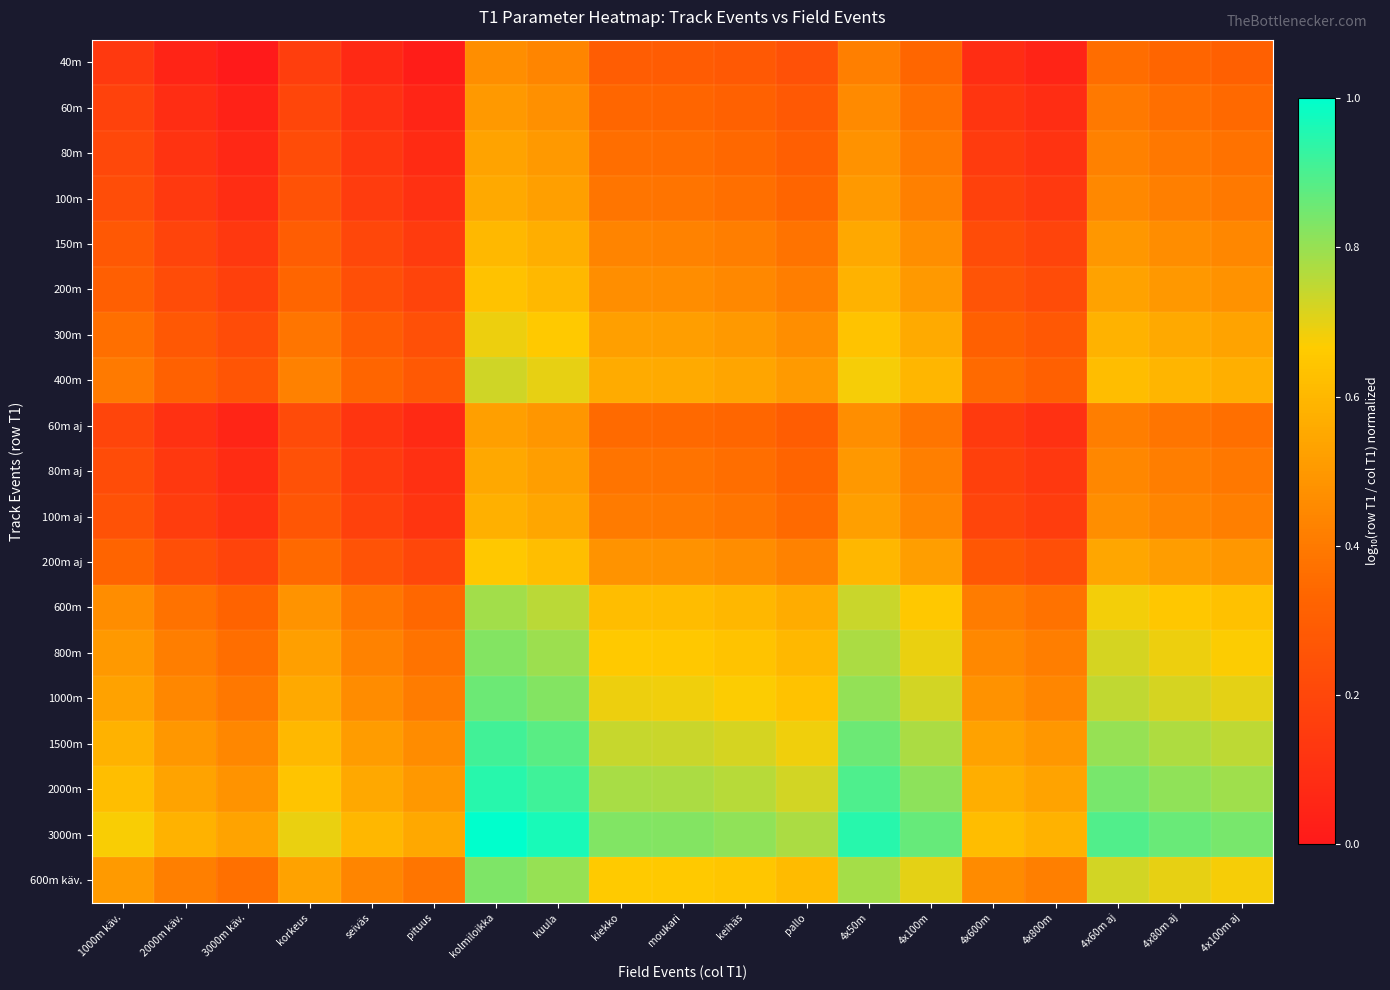

Reading left to right, list all the values displayed in this chart.

40m: 1000m käv.=0.1	2000m käv.=0.1	3000m käv.=0.0	korkeus=0.2	seiväs=0.1	pituus=0.0	kolmiloikka=0.5	kuula=0.4	kiekko=0.3	moukari=0.3	keihäs=0.3	pallo=0.2	4x50m=0.4	4x100m=0.3	4x600m=0.1	4x800m=0.0	4x60m aj=0.4	4x80m aj=0.3	4x100m aj=0.3
60m: 1000m käv.=0.2	2000m käv.=0.1	3000m käv.=0.0	korkeus=0.2	seiväs=0.1	pituus=0.1	kolmiloikka=0.5	kuula=0.5	kiekko=0.3	moukari=0.3	keihäs=0.3	pallo=0.3	4x50m=0.5	4x100m=0.4	4x600m=0.1	4x800m=0.1	4x60m aj=0.4	4x80m aj=0.4	4x100m aj=0.3
80m: 1000m käv.=0.2	2000m käv.=0.1	3000m käv.=0.1	korkeus=0.2	seiväs=0.1	pituus=0.1	kolmiloikka=0.5	kuula=0.5	kiekko=0.4	moukari=0.4	keihäs=0.3	pallo=0.3	4x50m=0.5	4x100m=0.4	4x600m=0.2	4x800m=0.1	4x60m aj=0.4	4x80m aj=0.4	4x100m aj=0.4
100m: 1000m käv.=0.2	2000m käv.=0.1	3000m käv.=0.1	korkeus=0.2	seiväs=0.2	pituus=0.1	kolmiloikka=0.6	kuula=0.5	kiekko=0.4	moukari=0.4	keihäs=0.4	pallo=0.3	4x50m=0.5	4x100m=0.4	4x600m=0.2	4x800m=0.1	4x60m aj=0.4	4x80m aj=0.4	4x100m aj=0.4
150m: 1000m käv.=0.3	2000m käv.=0.2	3000m käv.=0.1	korkeus=0.3	seiväs=0.2	pituus=0.2	kolmiloikka=0.6	kuula=0.6	kiekko=0.4	moukari=0.4	keihäs=0.4	pallo=0.4	4x50m=0.5	4x100m=0.5	4x600m=0.2	4x800m=0.2	4x60m aj=0.5	4x80m aj=0.5	4x100m aj=0.4
200m: 1000m käv.=0.3	2000m käv.=0.2	3000m käv.=0.2	korkeus=0.3	seiväs=0.2	pituus=0.2	kolmiloikka=0.6	kuula=0.6	kiekko=0.5	moukari=0.5	keihäs=0.4	pallo=0.4	4x50m=0.6	4x100m=0.5	4x600m=0.3	4x800m=0.2	4x60m aj=0.5	4x80m aj=0.5	4x100m aj=0.5
300m: 1000m käv.=0.4	2000m käv.=0.3	3000m käv.=0.2	korkeus=0.4	seiväs=0.3	pituus=0.2	kolmiloikka=0.7	kuula=0.7	kiekko=0.5	moukari=0.5	keihäs=0.5	pallo=0.5	4x50m=0.6	4x100m=0.6	4x600m=0.3	4x800m=0.3	4x60m aj=0.6	4x80m aj=0.6	4x100m aj=0.5
400m: 1000m käv.=0.4	2000m käv.=0.3	3000m käv.=0.3	korkeus=0.4	seiväs=0.3	pituus=0.3	kolmiloikka=0.7	kuula=0.7	kiekko=0.6	moukari=0.6	keihäs=0.5	pallo=0.5	4x50m=0.7	4x100m=0.6	4x600m=0.3	4x800m=0.3	4x60m aj=0.6	4x80m aj=0.6	4x100m aj=0.6
60m aj: 1000m käv.=0.2	2000m käv.=0.1	3000m käv.=0.1	korkeus=0.2	seiväs=0.1	pituus=0.1	kolmiloikka=0.5	kuula=0.5	kiekko=0.4	moukari=0.3	keihäs=0.3	pallo=0.3	4x50m=0.5	4x100m=0.4	4x600m=0.1	4x800m=0.1	4x60m aj=0.4	4x80m aj=0.4	4x100m aj=0.4
80m aj: 1000m käv.=0.2	2000m käv.=0.1	3000m käv.=0.1	korkeus=0.2	seiväs=0.2	pituus=0.1	kolmiloikka=0.6	kuula=0.5	kiekko=0.4	moukari=0.4	keihäs=0.4	pallo=0.3	4x50m=0.5	4x100m=0.4	4x600m=0.2	4x800m=0.1	4x60m aj=0.4	4x80m aj=0.4	4x100m aj=0.4
100m aj: 1000m käv.=0.2	2000m käv.=0.2	3000m käv.=0.1	korkeus=0.3	seiväs=0.2	pituus=0.1	kolmiloikka=0.6	kuula=0.5	kiekko=0.4	moukari=0.4	keihäs=0.4	pallo=0.4	4x50m=0.5	4x100m=0.4	4x600m=0.2	4x800m=0.2	4x60m aj=0.5	4x80m aj=0.4	4x100m aj=0.4
200m aj: 1000m käv.=0.3	2000m käv.=0.2	3000m käv.=0.2	korkeus=0.3	seiväs=0.3	pituus=0.2	kolmiloikka=0.7	kuula=0.6	kiekko=0.5	moukari=0.5	keihäs=0.5	pallo=0.4	4x50m=0.6	4x100m=0.5	4x600m=0.3	4x800m=0.2	4x60m aj=0.5	4x80m aj=0.5	4x100m aj=0.5
600m: 1000m käv.=0.5	2000m käv.=0.4	3000m käv.=0.3	korkeus=0.5	seiväs=0.4	pituus=0.3	kolmiloikka=0.8	kuula=0.8	kiekko=0.6	moukari=0.6	keihäs=0.6	pallo=0.6	4x50m=0.7	4x100m=0.7	4x600m=0.4	4x800m=0.4	4x60m aj=0.7	4x80m aj=0.7	4x100m aj=0.6
800m: 1000m käv.=0.5	2000m käv.=0.4	3000m käv.=0.4	korkeus=0.5	seiväs=0.4	pituus=0.4	kolmiloikka=0.8	kuula=0.8	kiekko=0.7	moukari=0.7	keihäs=0.6	pallo=0.6	4x50m=0.8	4x100m=0.7	4x600m=0.4	4x800m=0.4	4x60m aj=0.7	4x80m aj=0.7	4x100m aj=0.7
1000m: 1000m käv.=0.5	2000m käv.=0.4	3000m käv.=0.4	korkeus=0.6	seiväs=0.5	pituus=0.4	kolmiloikka=0.9	kuula=0.8	kiekko=0.7	moukari=0.7	keihäs=0.7	pallo=0.6	4x50m=0.8	4x100m=0.7	4x600m=0.5	4x800m=0.4	4x60m aj=0.7	4x80m aj=0.7	4x100m aj=0.7
1500m: 1000m käv.=0.6	2000m käv.=0.5	3000m käv.=0.4	korkeus=0.6	seiväs=0.5	pituus=0.5	kolmiloikka=0.9	kuula=0.9	kiekko=0.7	moukari=0.7	keihäs=0.7	pallo=0.7	4x50m=0.9	4x100m=0.8	4x600m=0.5	4x800m=0.5	4x60m aj=0.8	4x80m aj=0.8	4x100m aj=0.8
2000m: 1000m käv.=0.6	2000m käv.=0.5	3000m käv.=0.5	korkeus=0.6	seiväs=0.5	pituus=0.5	kolmiloikka=0.9	kuula=0.9	kiekko=0.8	moukari=0.8	keihäs=0.8	pallo=0.7	4x50m=0.9	4x100m=0.8	4x600m=0.6	4x800m=0.5	4x60m aj=0.8	4x80m aj=0.8	4x100m aj=0.8
3000m: 1000m käv.=0.7	2000m käv.=0.6	3000m käv.=0.5	korkeus=0.7	seiväs=0.6	pituus=0.5	kolmiloikka=1.0	kuula=1.0	kiekko=0.8	moukari=0.8	keihäs=0.8	pallo=0.8	4x50m=0.9	4x100m=0.9	4x600m=0.6	4x800m=0.6	4x60m aj=0.9	4x80m aj=0.9	4x100m aj=0.8
600m käv.: 1000m käv.=0.5	2000m käv.=0.4	3000m käv.=0.4	korkeus=0.5	seiväs=0.4	pituus=0.4	kolmiloikka=0.8	kuula=0.8	kiekko=0.7	moukari=0.7	keihäs=0.6	pallo=0.6	4x50m=0.8	4x100m=0.7	4x600m=0.5	4x800m=0.4	4x60m aj=0.7	4x80m aj=0.7	4x100m aj=0.7